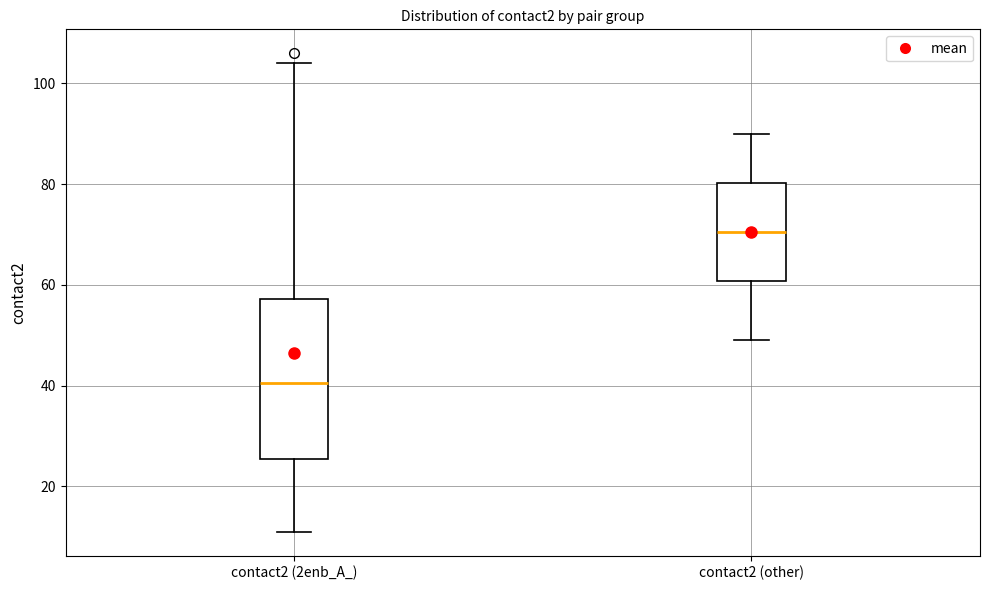

Which box has the lowest median line?

contact2 (2enb_A_)